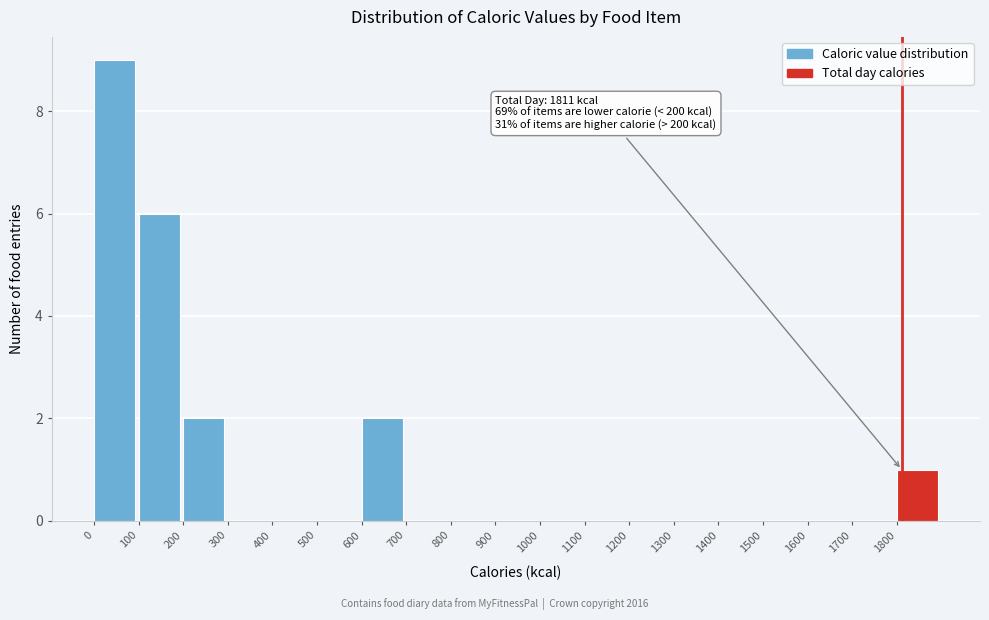

Which range on the x-axis has the tallest bar?

0 to 100